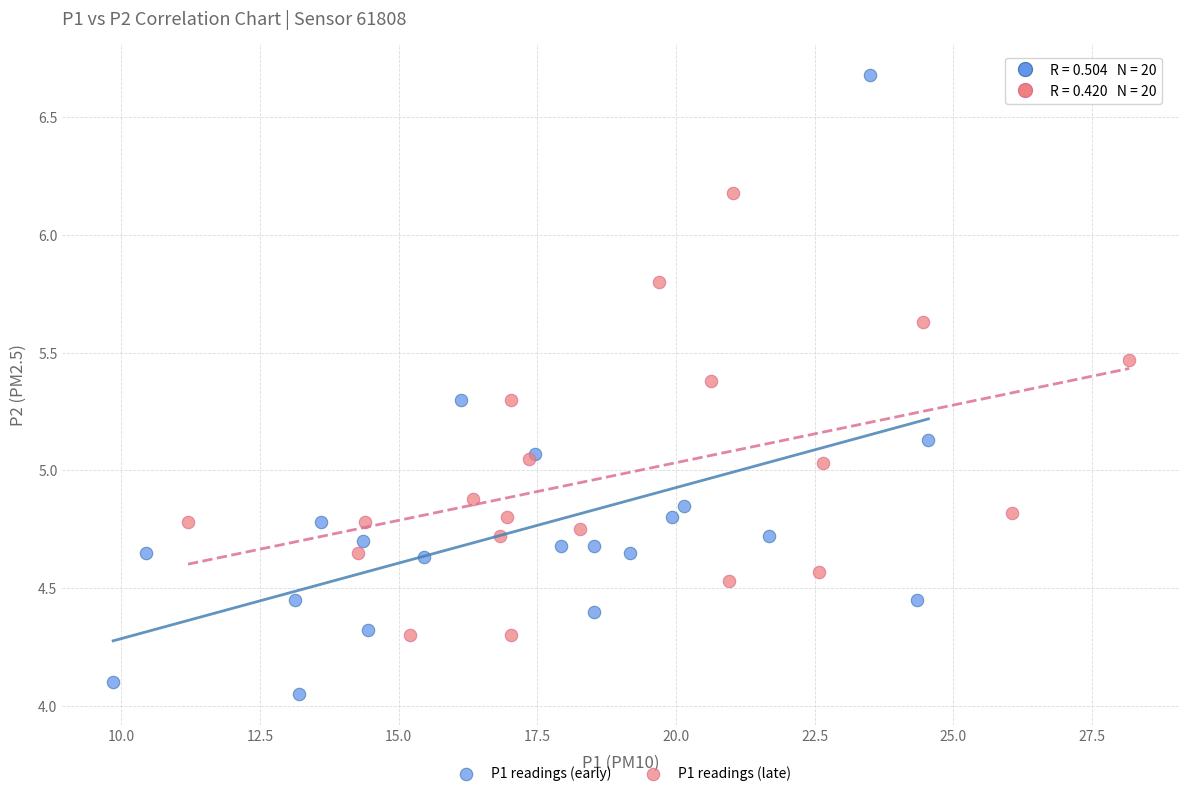

Which series has the largest Y range (max minus min)?

P1 readings (early)